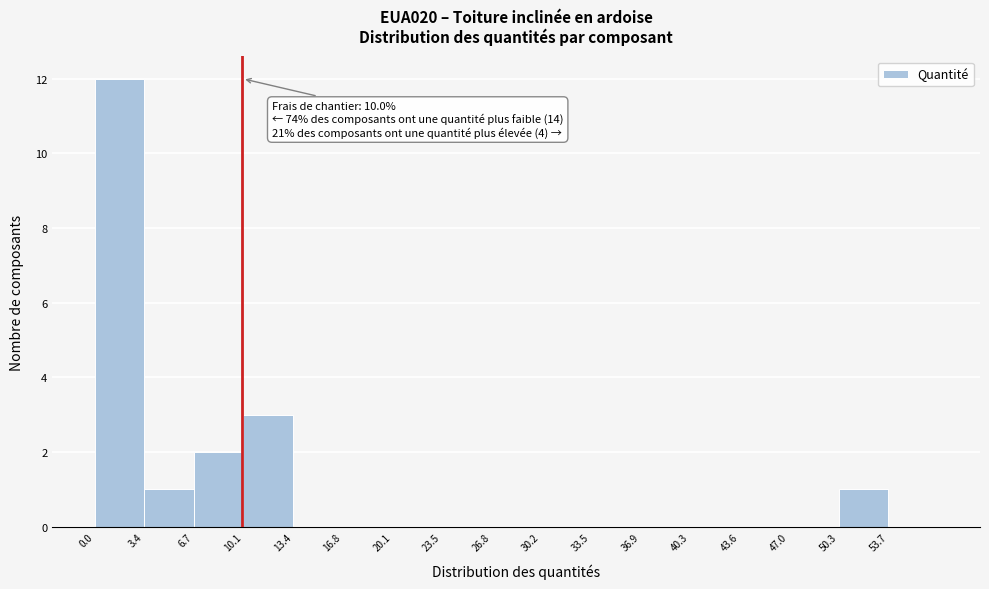

Which range on the x-axis has the tallest bar?

0.0 to 3.5